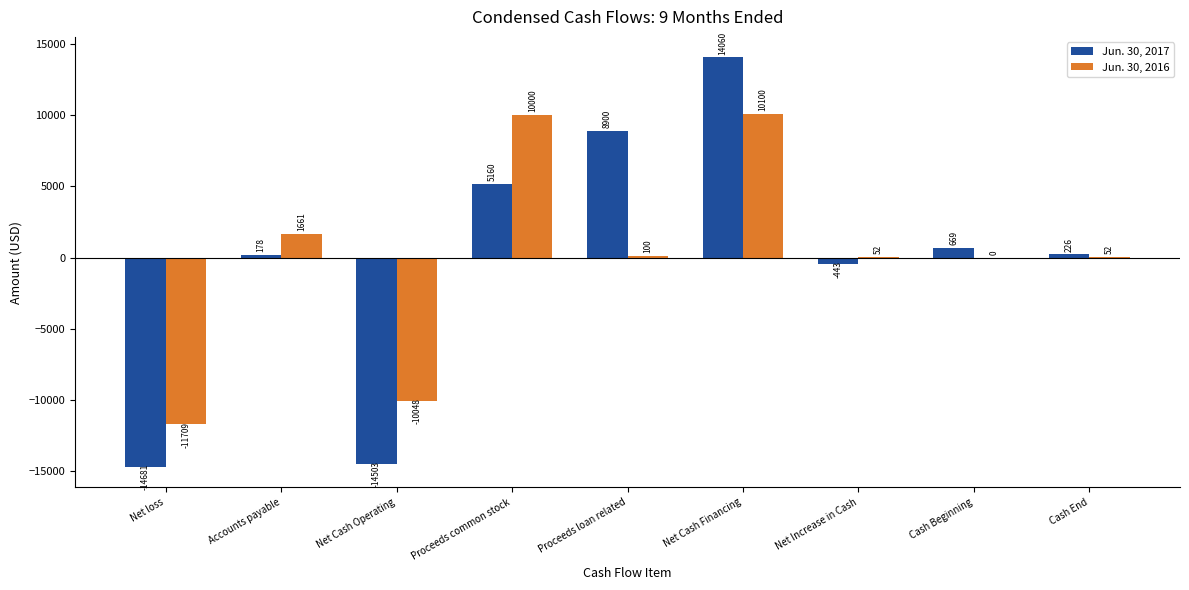

What is the difference between the Jun. 30, 2016 values at Net loss and Cash End?

11761